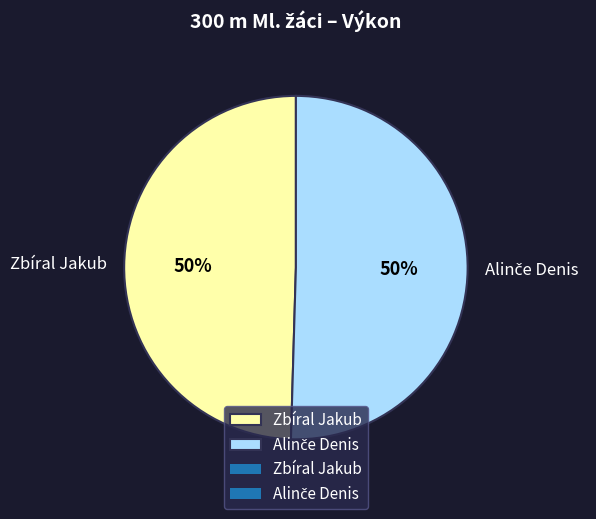

True or false: Zbíral Jakub accounts for 57% of the total.

False